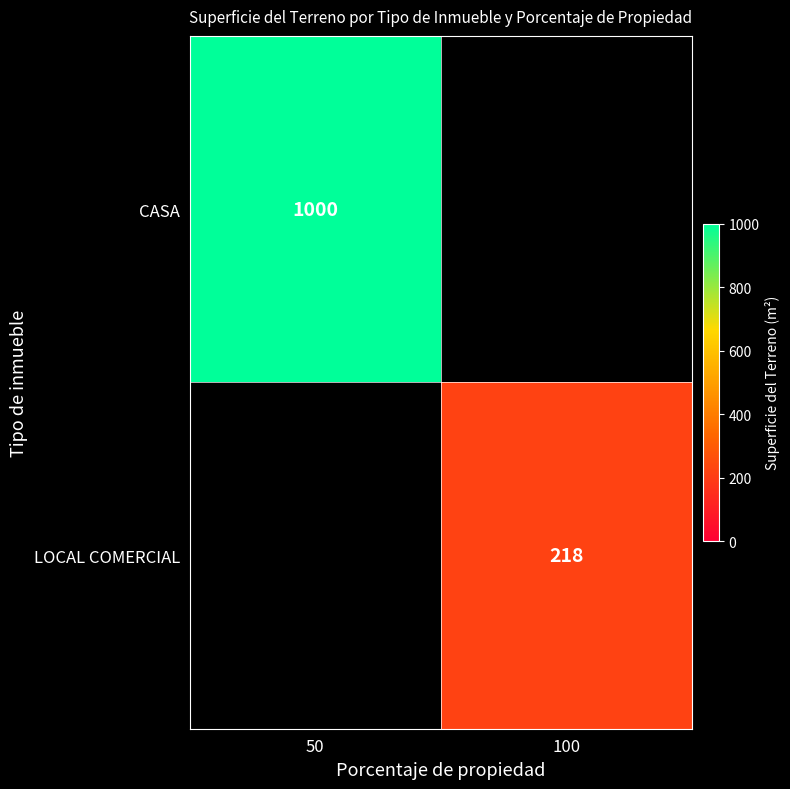

Is it true that CASA equals 1762.0 at 50?

False